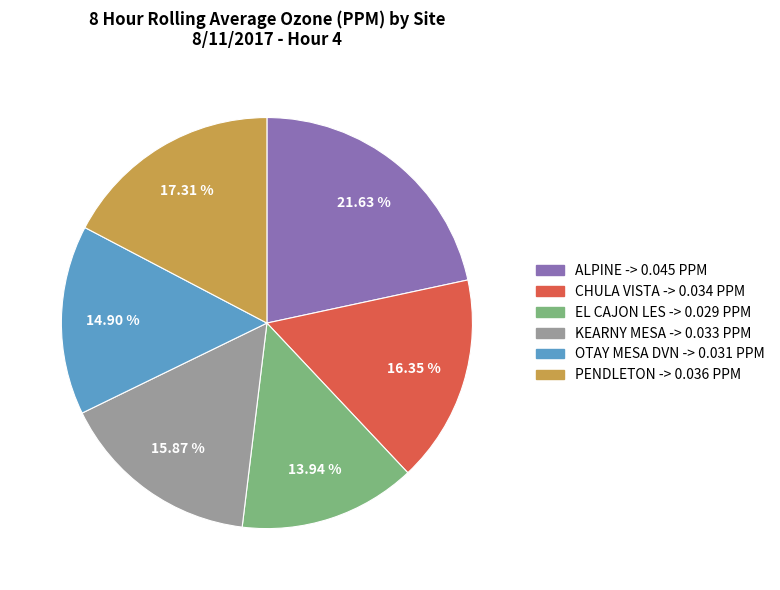

The CHULA VISTA slice represents 6% of the pie. True or false?

False